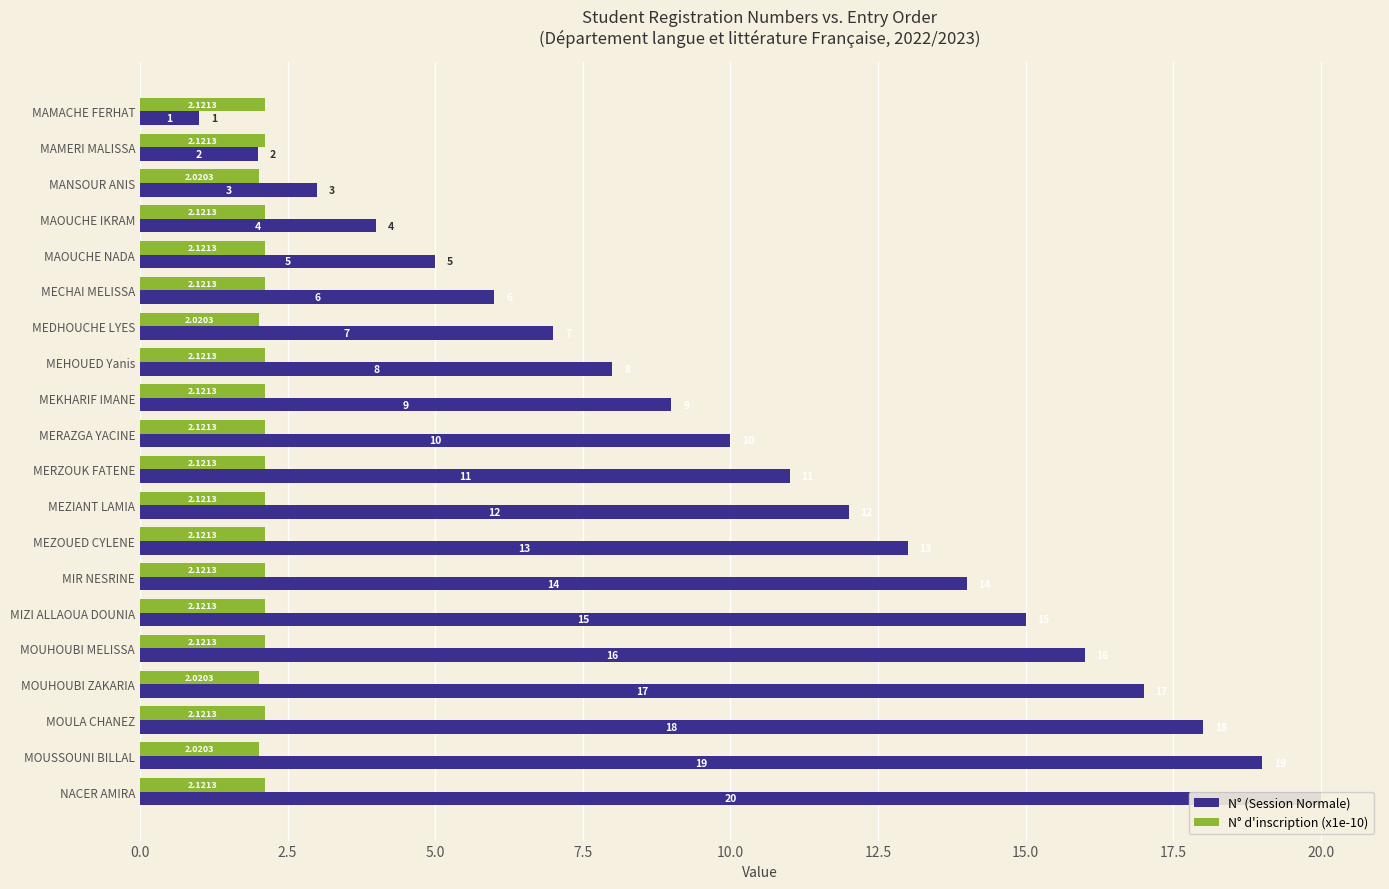

How many bars are there in each group?

2